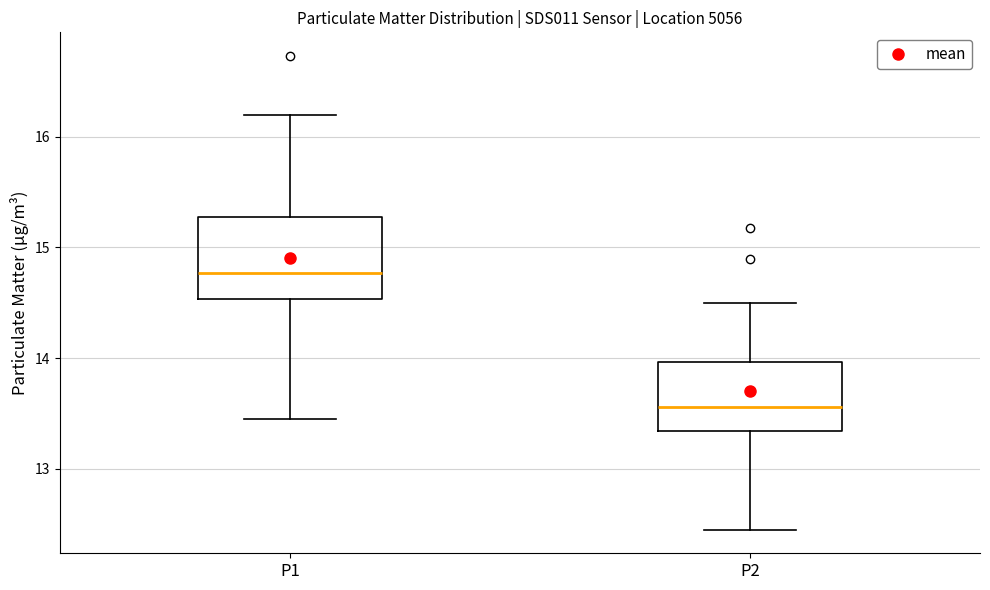

Which box is the tallest, from its lower edge to its upper edge?

P1